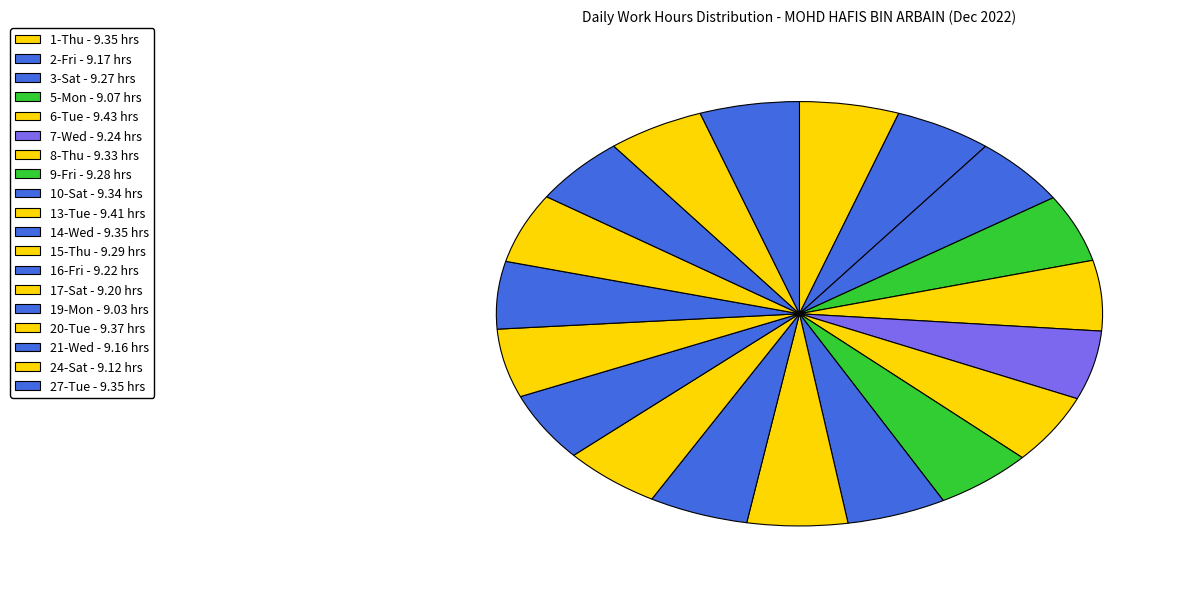

How many slices are in this pie chart?

19